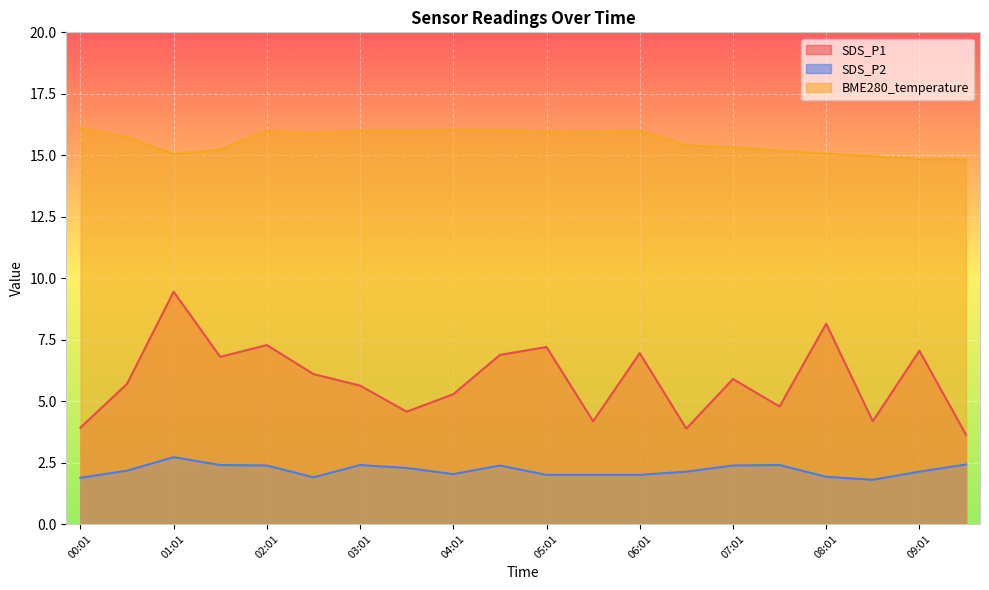

True or false: SDS_P2 and SDS_P1 cross at least once.

False